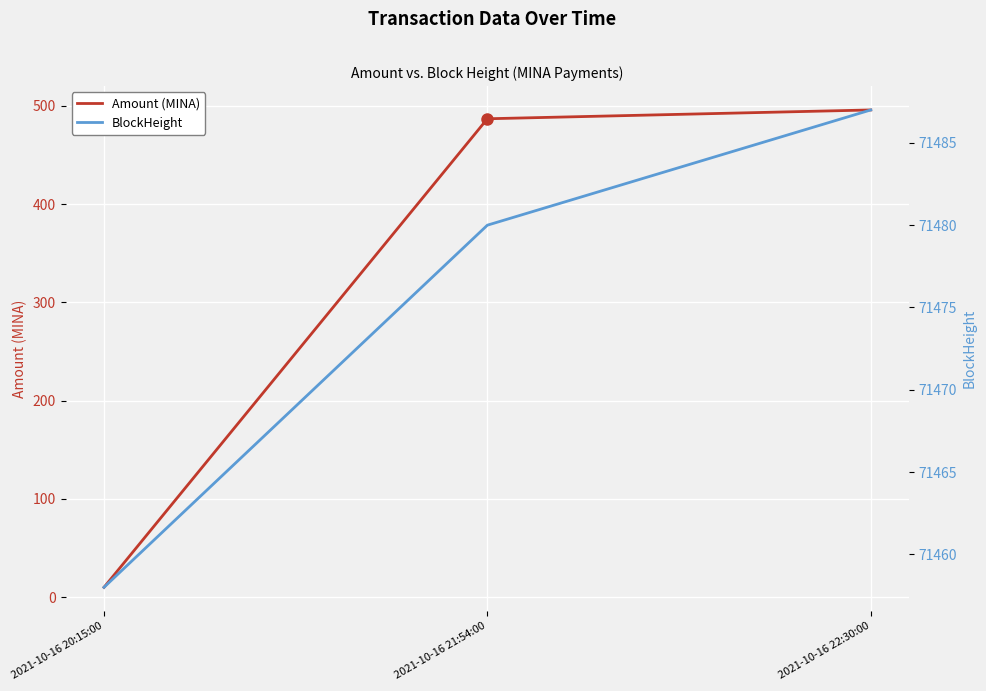

What is the value of the BlockHeight point at the 3rd from the left?

71487.0